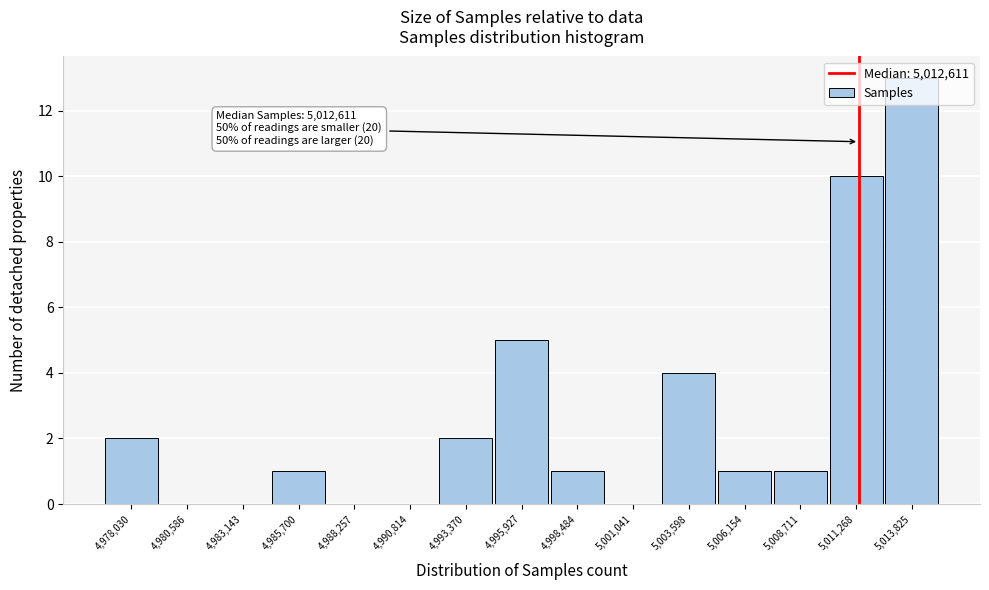

Is it true that the value at 4,985,700 is 2?

False